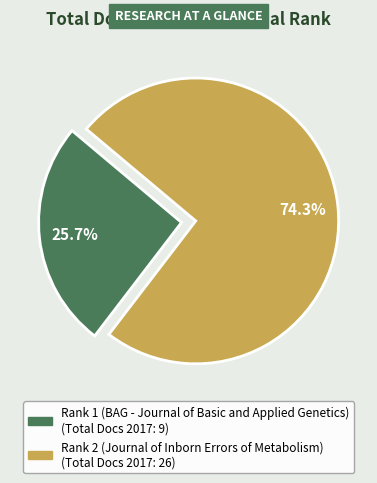

Rank the categories by value from highest to lowest.

Rank 2 (Journal of Inborn Errors of Metabolism), Rank 1 (BAG - Journal of Basic and Applied Genetics)